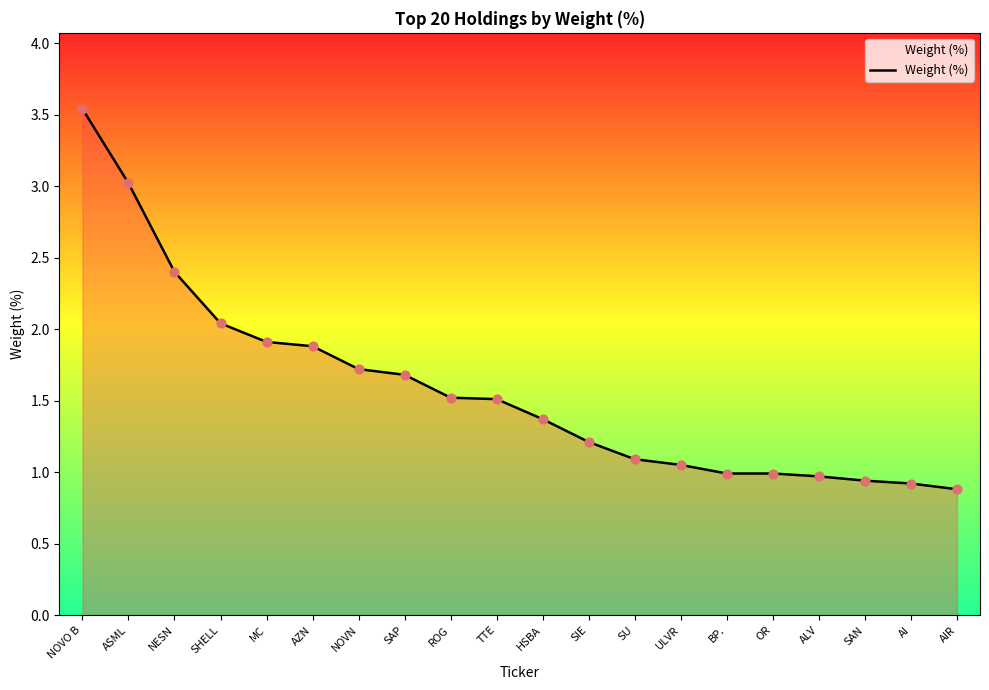

Which has a higher value, NOVO B or ALV?

NOVO B